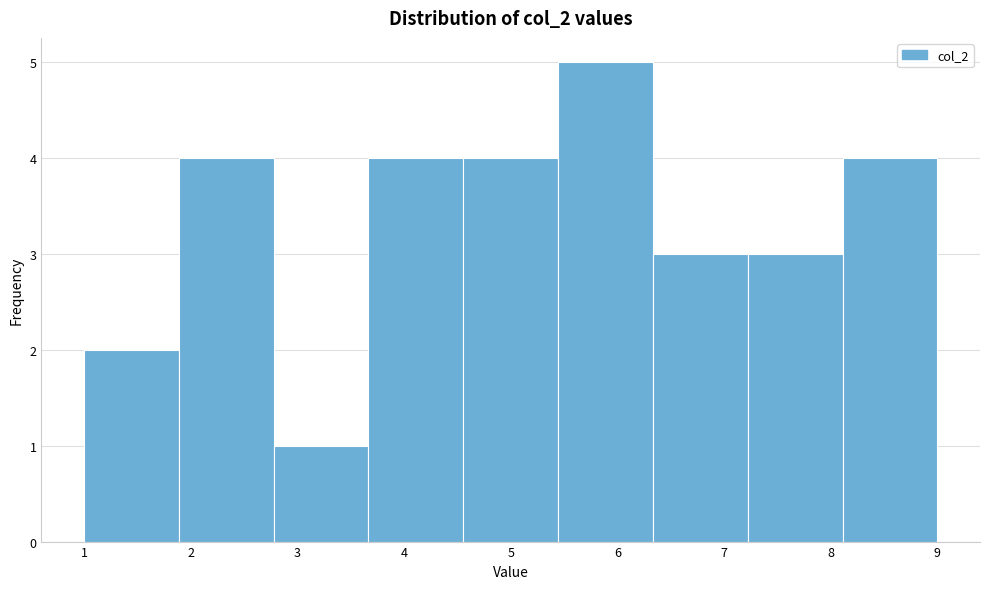

Which range on the x-axis has the tallest bar?

5.4 to 6.3